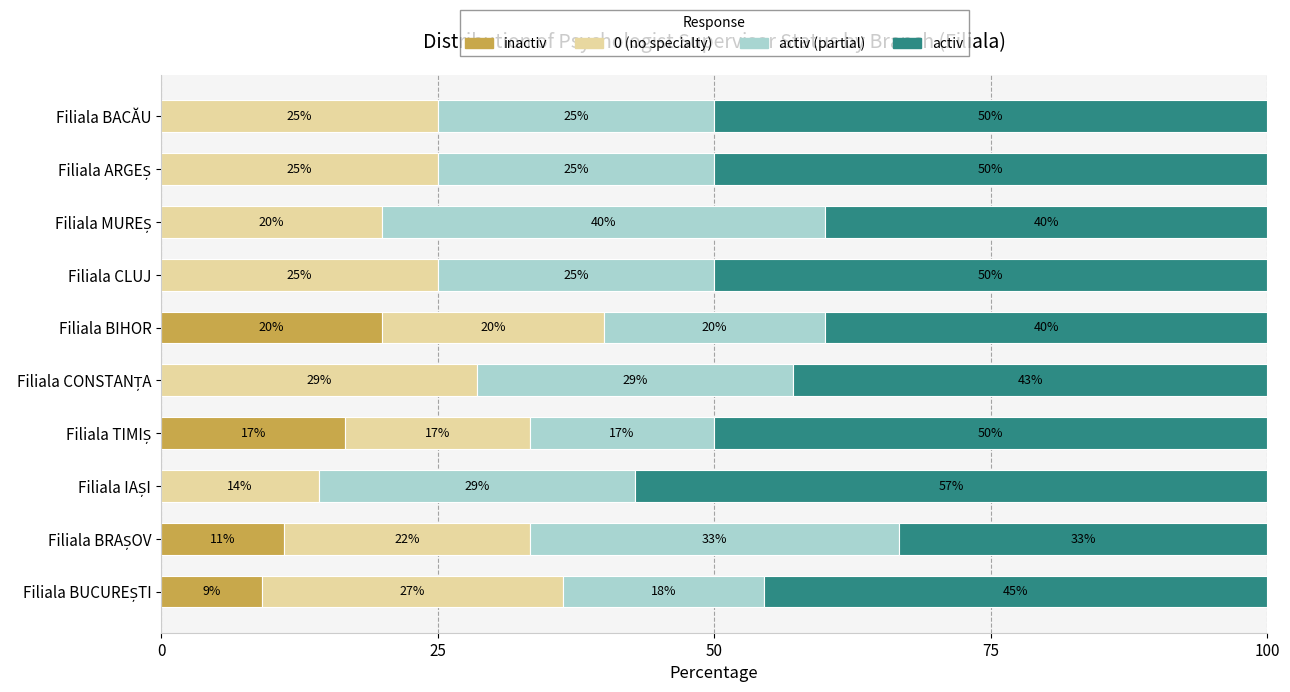

What is the total value across all series at Filiala BIHOR?

100.0